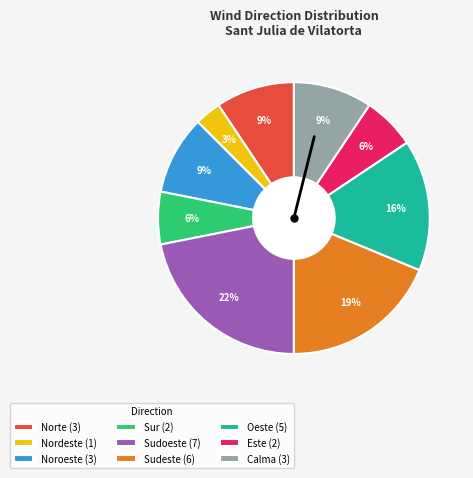

To the nearest percent, what is the difference between the largest and smallest slice percentages?

19%